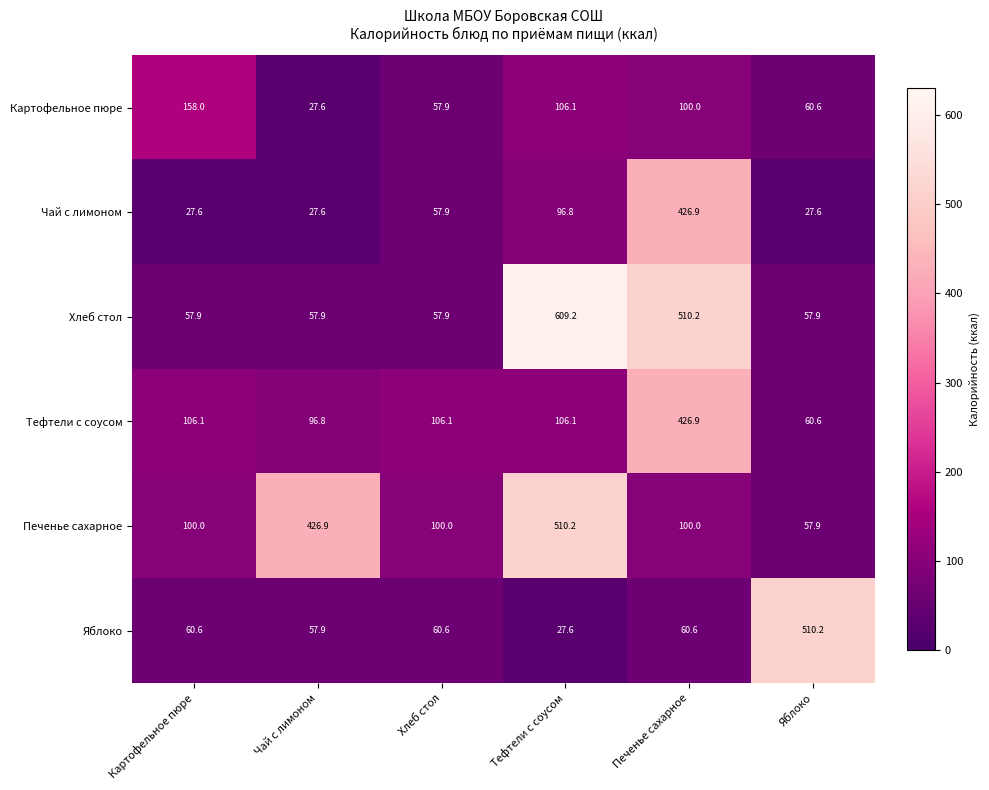

What is the lowest value of the Яблоко series?

27.6